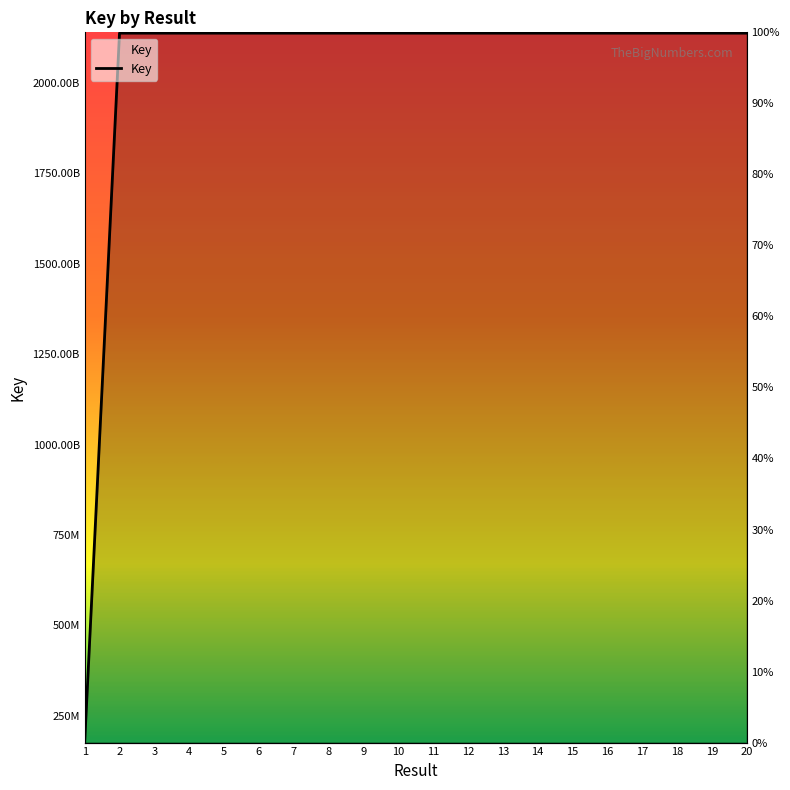

What is the smallest value displayed?

176267060